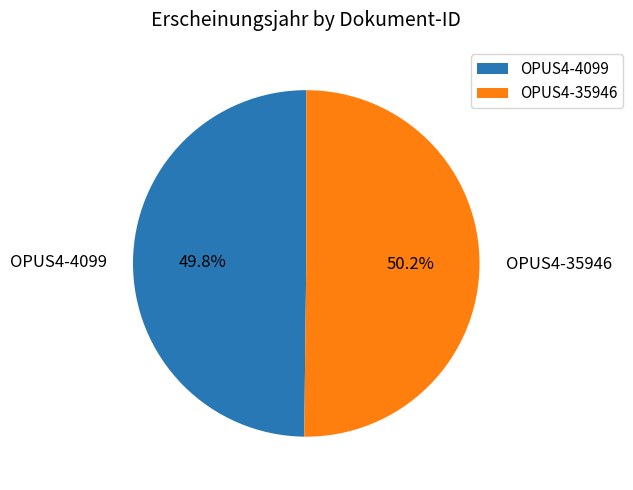

How many segments does this pie chart have?

2